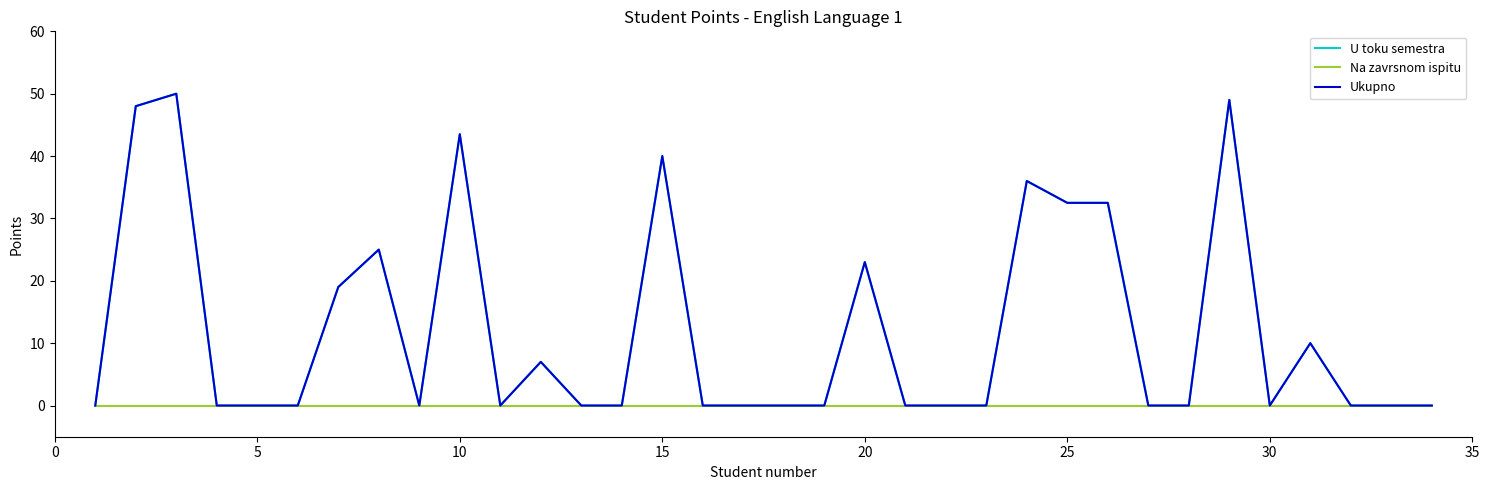

What are all the series names shown in the legend?

U toku semestra, Na zavrsnom ispitu, Ukupno